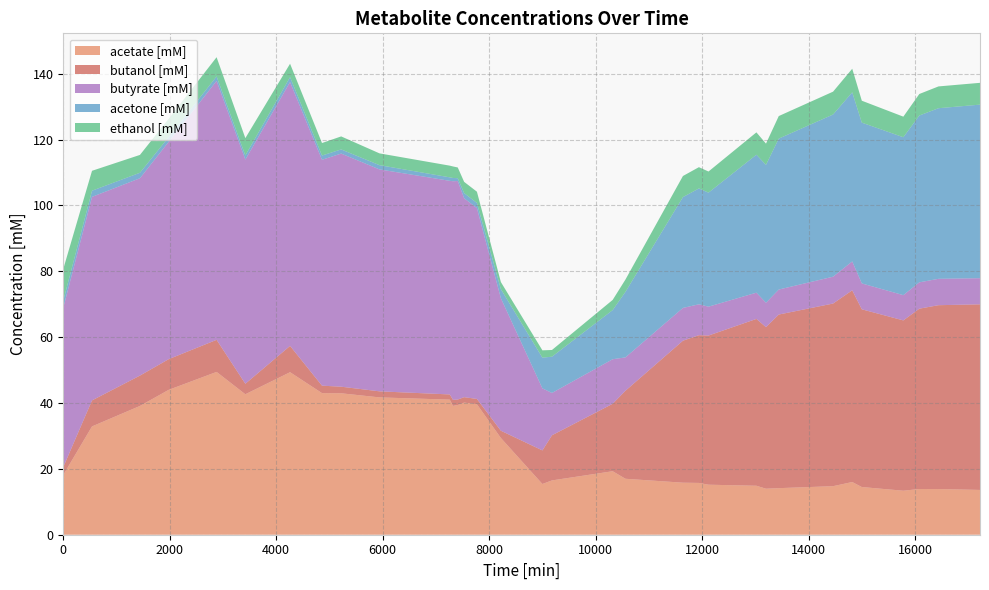

Reading left to right, extract all data points from this chart.

acetate [mM]: 0=18.1	540=32.9	1440=39.1	1980=44.0	2880=49.4	3420=42.6	4260=49.4	4860=43.0	5220=43.0	5940=41.7	7260=41.0	7320=39.1	7410=39.4	7530=40.1	7770=39.6	8220=29.4	9000=15.4	9180=16.5	10320=19.3	10560=17.0	11640=15.8	11940=15.7	12120=15.2	13020=14.9	13200=14.0	13440=14.1	14460=14.7	14820=16.0	15000=14.5	15780=13.4	16080=13.9	16440=13.9	17220=13.6
butanol [mM]: 0=2.4	540=7.9	1440=9.2	1980=9.3	2880=9.7	3420=3.2	4260=8.0	4860=2.3	5220=2.0	5940=1.8	7260=1.6	7320=1.8	7410=1.7	7530=1.6	7770=1.6	8220=2.2	9000=10.2	9180=13.7	10320=20.5	10560=26.7	11640=43.1	11940=44.9	12120=45.3	13020=50.7	13200=49.1	13440=52.7	14460=55.5	14820=58.2	15000=54.0	15780=51.7	16080=54.8	16440=55.8	17220=56.4
butyrate [mM]: 0=48.4	540=61.8	1440=59.9	1980=66.0	2880=78.6	3420=68.1	4260=80.1	4860=68.6	5220=70.8	5940=67.4	7260=64.9	7320=66.4	7410=66.3	7530=60.4	7770=58.0	8220=40.2	9000=18.8	9180=12.8	10320=13.5	10560=10.1	11640=9.9	11940=9.4	12120=8.8	13020=8.0	13200=7.4	13440=7.6	14460=8.2	14820=8.8	15000=7.9	15780=7.7	16080=8.0	16440=8.0	17220=7.9
acetone [mM]: 0=2.1	540=1.9	1440=1.7	1980=1.4	2880=1.4	3420=1.2	4260=1.5	4860=1.3	5220=1.3	5940=1.3	7260=1.1	7320=1.0	7410=0.9	7530=1.6	7770=1.6	8220=2.8	9000=9.3	9180=11.0	10320=14.9	10560=19.9	11640=33.6	11940=35.2	12120=34.6	13020=41.9	13200=41.9	13440=45.8	14460=49.2	14820=51.4	15000=48.8	15780=48.0	16080=50.6	16440=51.8	17220=52.7
ethanol [mM]: 0=9.6	540=6.0	1440=5.4	1980=5.6	2880=5.8	3420=5.3	4260=4.1	4860=3.8	5220=4.0	5940=3.6	7260=3.5	7320=3.5	7410=3.2	7530=3.4	7770=3.4	8220=2.1	9000=2.2	9180=2.0	10320=3.1	10560=3.8	11640=6.4	11940=6.5	12120=6.4	13020=6.8	13200=6.5	13440=6.8	14460=6.9	14820=7.2	15000=6.7	15780=6.2	16080=6.5	16440=6.6	17220=6.6